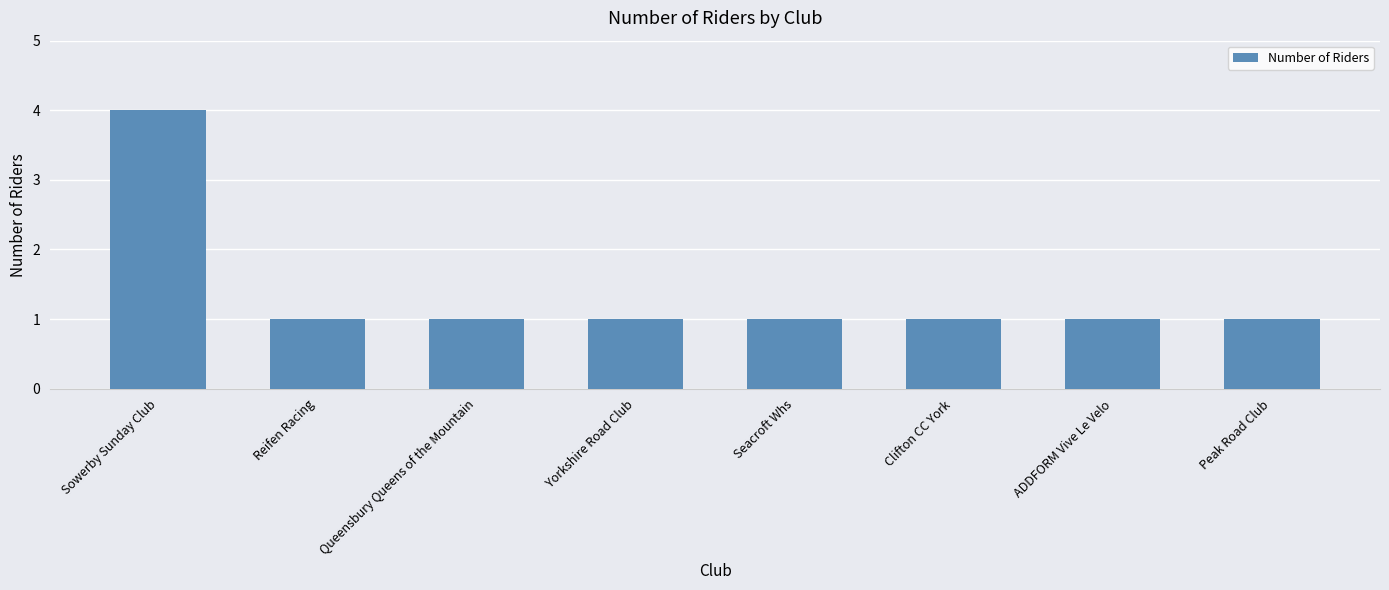

Which has a higher value, Yorkshire Road Club or Sowerby Sunday Club?

Sowerby Sunday Club